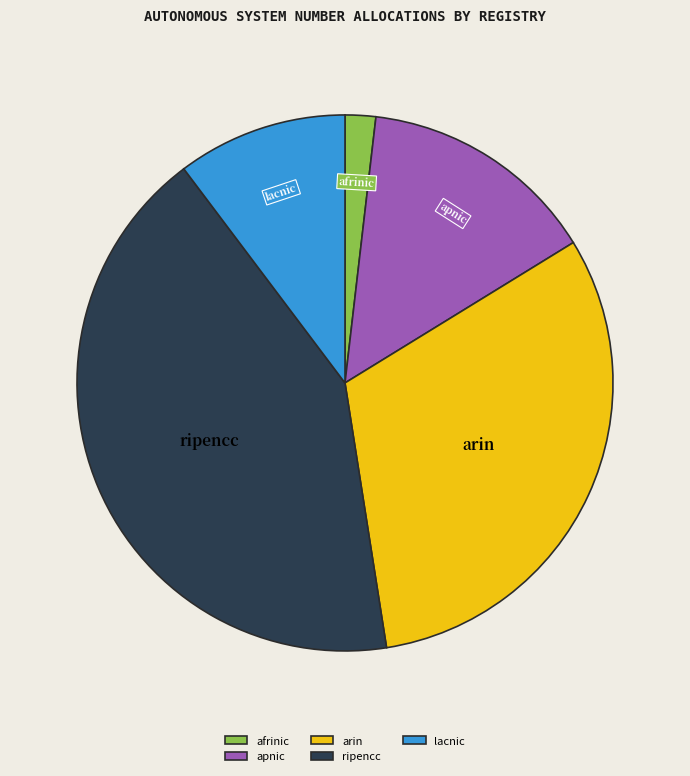

Rank the categories by value from highest to lowest.

ripencc, arin, apnic, lacnic, afrinic